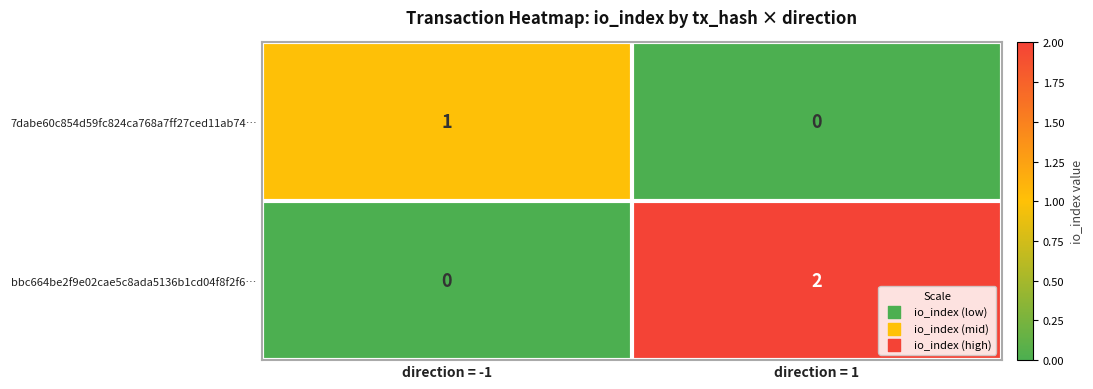

The 7dabe60c854d59fc824ca768a7ff27ced11ab74… series shows 0 at direction = -1. True or false?

False